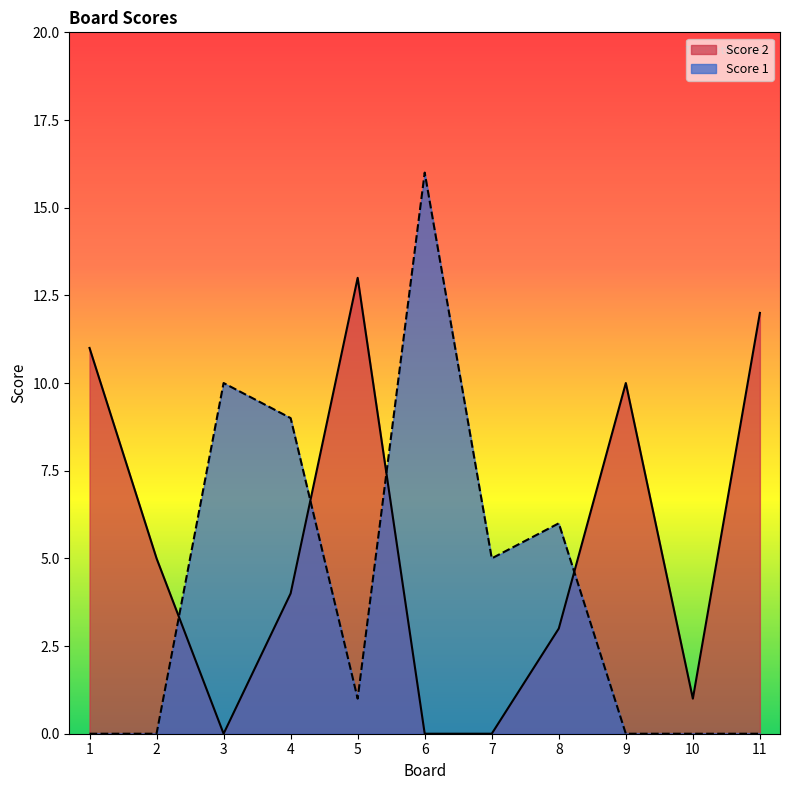

Where is the first local minimum for Score 2?

3